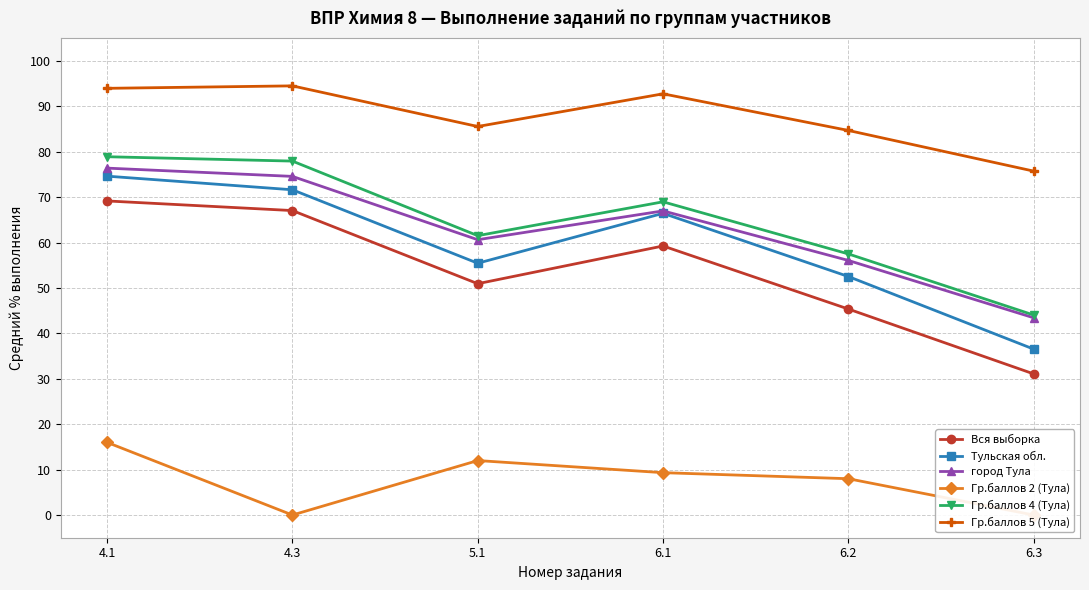

How many categories are shown in the chart?

6